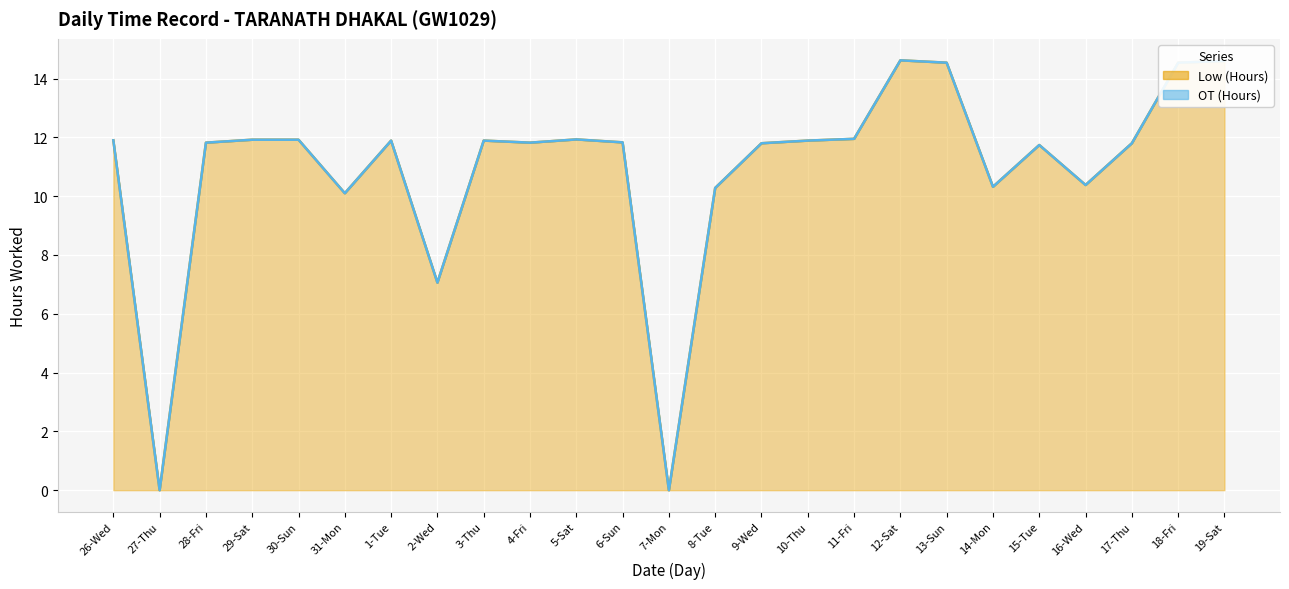

What is the sum of the values at 12-Sat and 8-Tue?

24.9